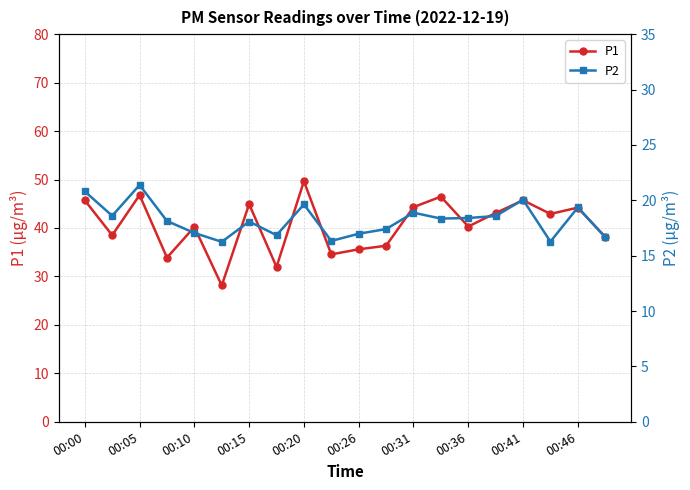

What is the sum of the P1 values at 17 and 15?

86.0